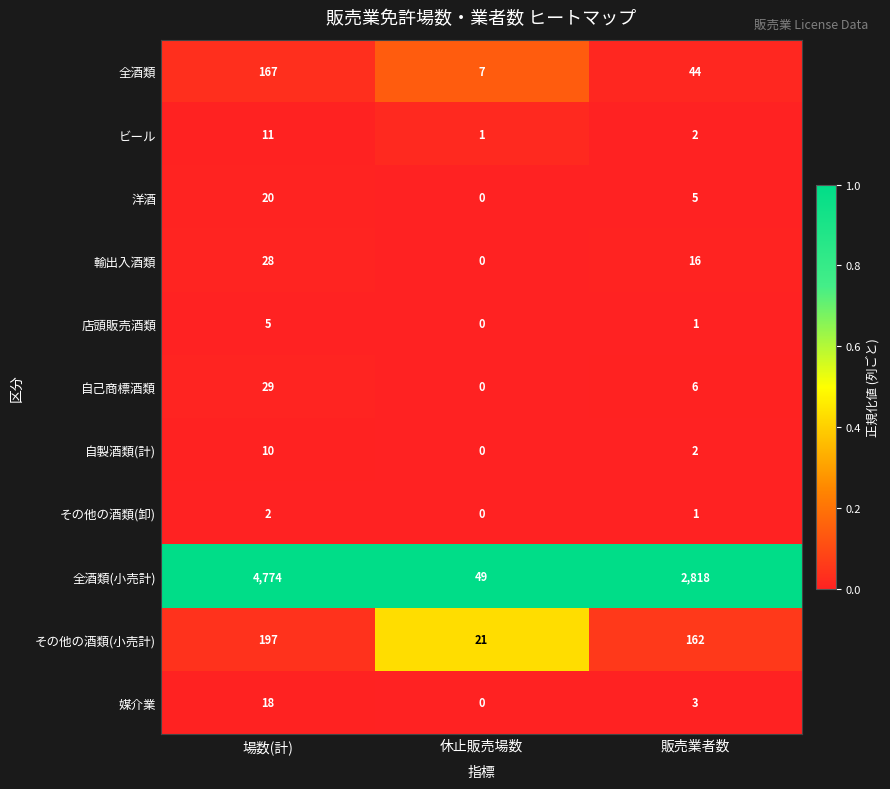

Between 休止販売場数 and 販売業者数, which series saw the biggest shift?

全酒類(小売計)